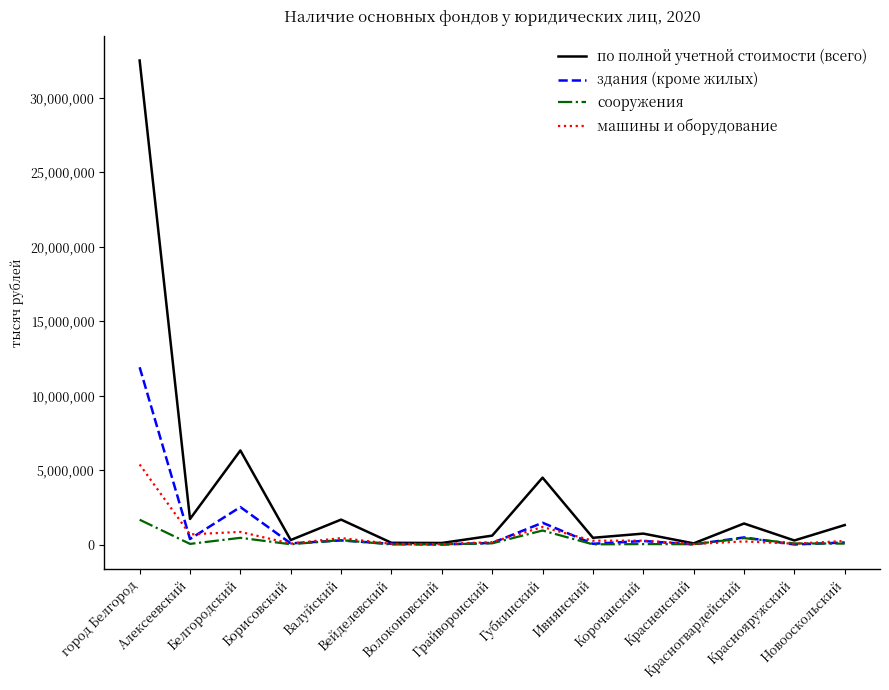

Does the chart display data point markers on the line(s)?

No